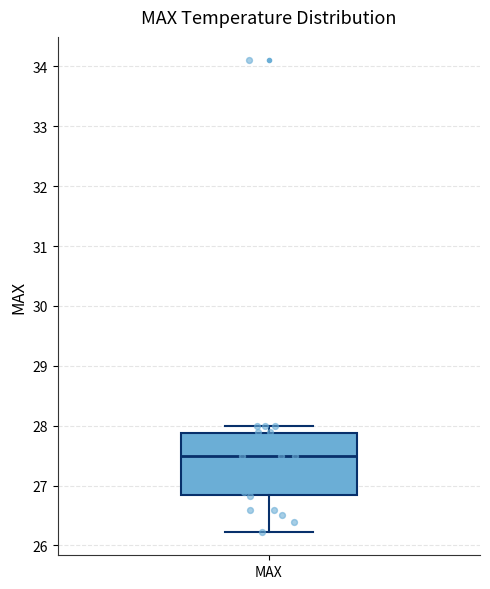

Read this box plot against the y-axis: the position of the median line, the range covered by the box, and the ends of both whiskers. The values are not printed on the chart, so give them approximately, as read against the axis.

median 27.5, box 26.8 to 27.9, whiskers 26.2 to 28.0